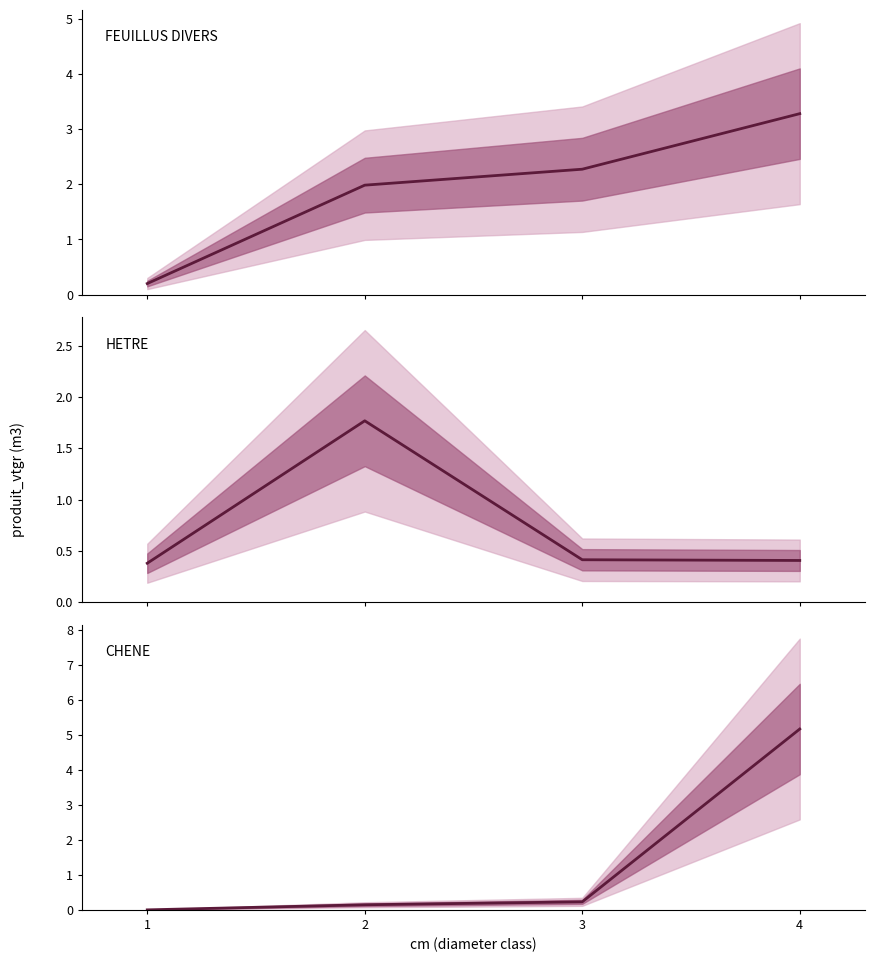

Is the value of CHENE at 1 greater than the value of HETRE at 1?

No